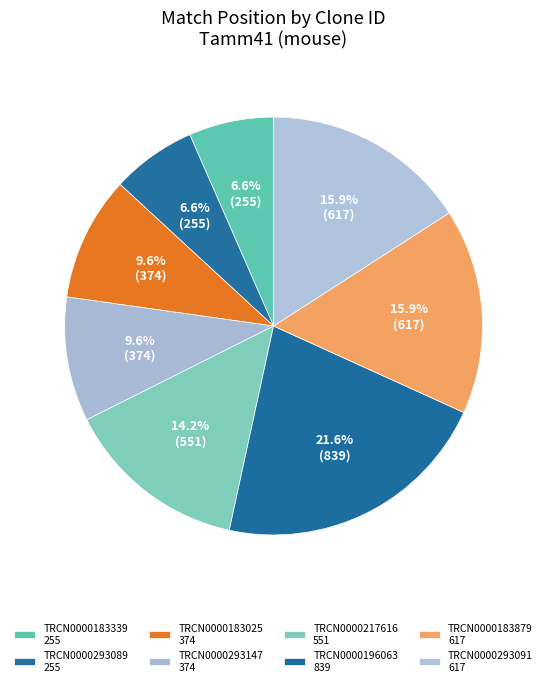

To the nearest percent, what portion does TRCN0000183339 represent?

7%